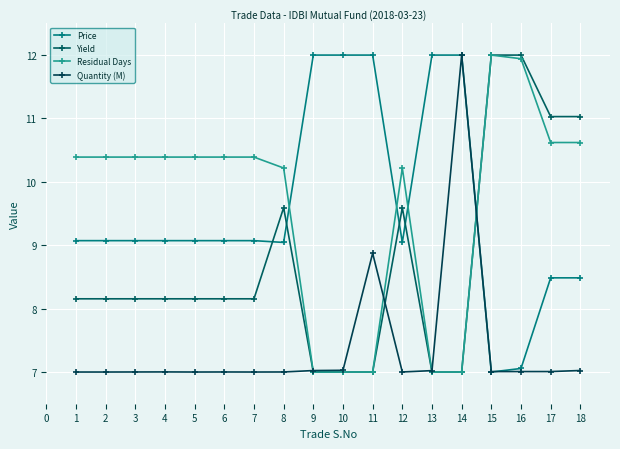

What is the approximate value of Quantity (M) at 12?

7.0